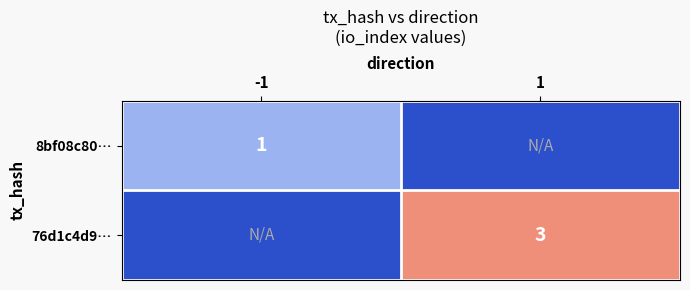

The 76d1c4d9… series shows 1 at 1. True or false?

False